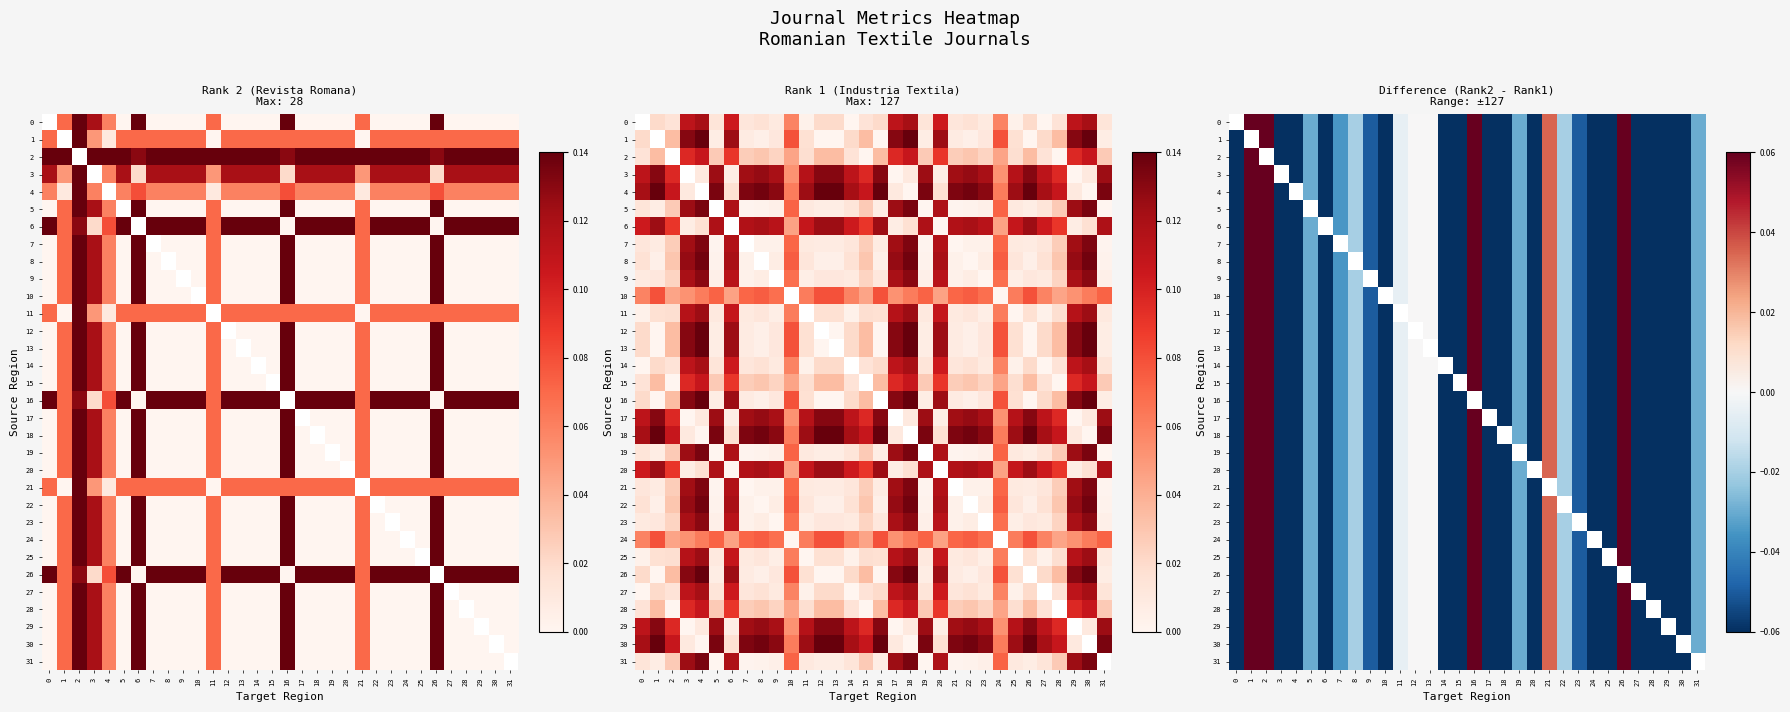

How many negative values does the 28 series have?

24